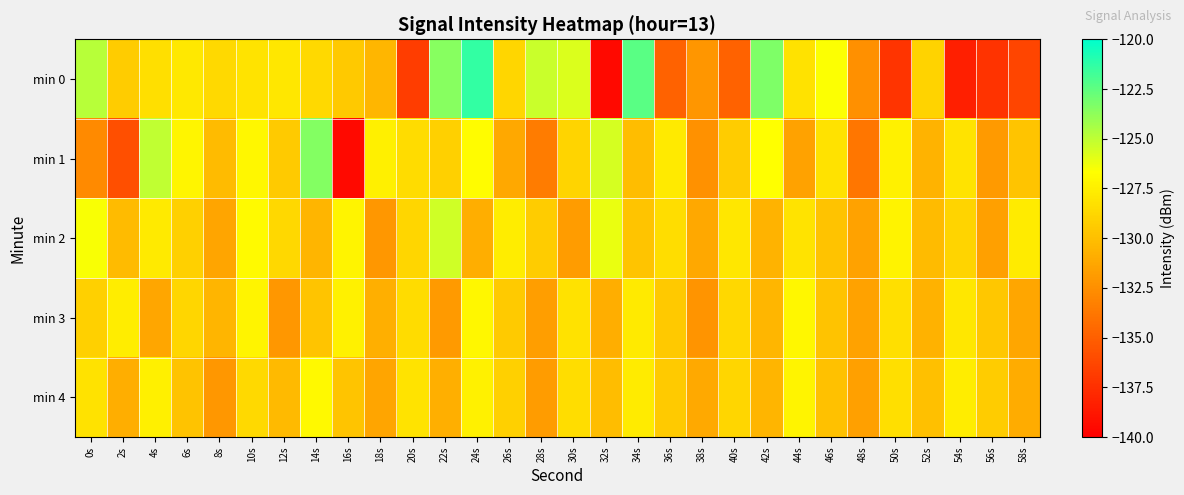

At which category does the chart reach its peak across all series?

24s